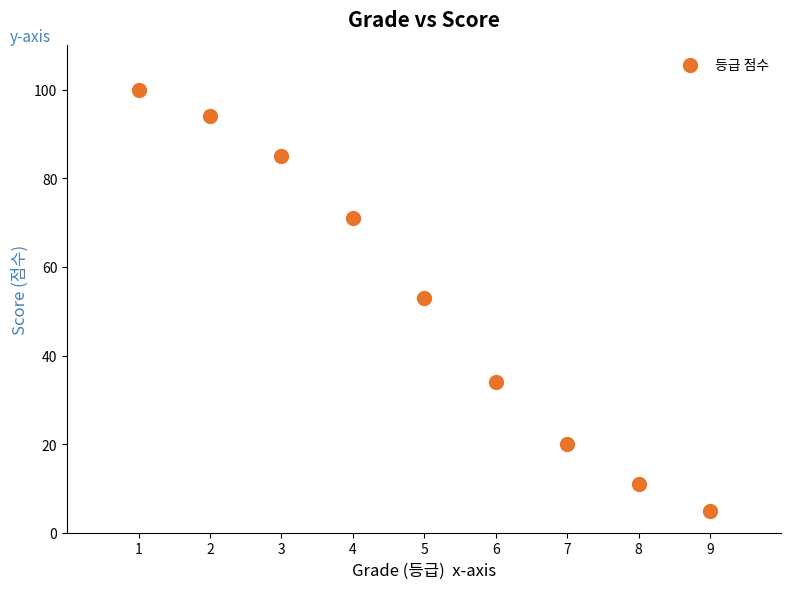

What is the average X value?

5